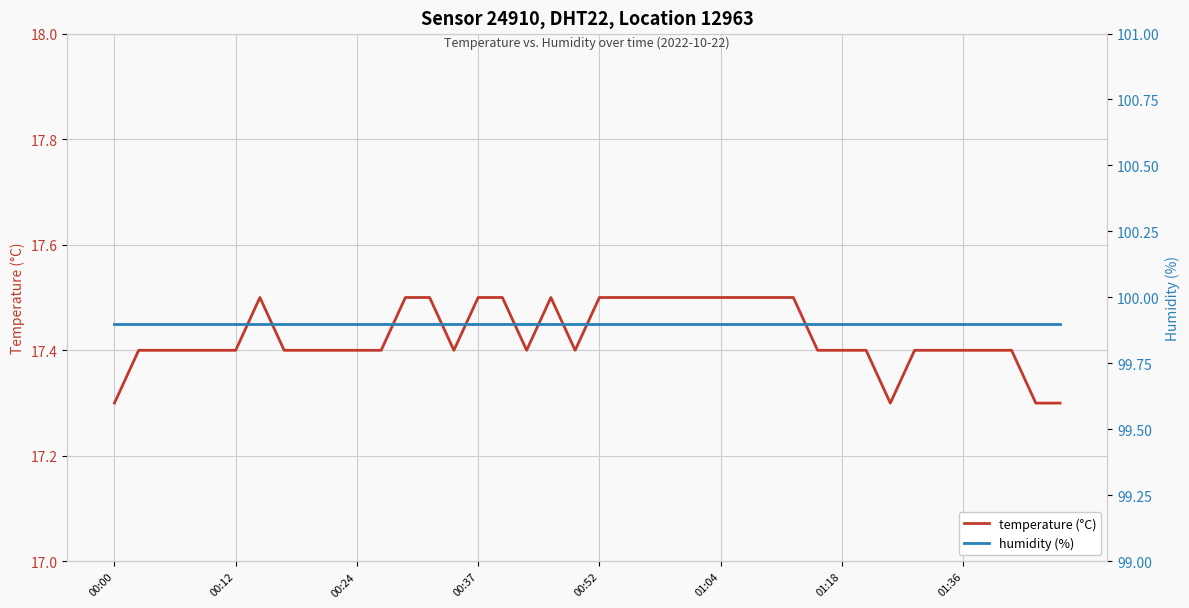

At which category does the chart reach its minimum across all series?

00:00